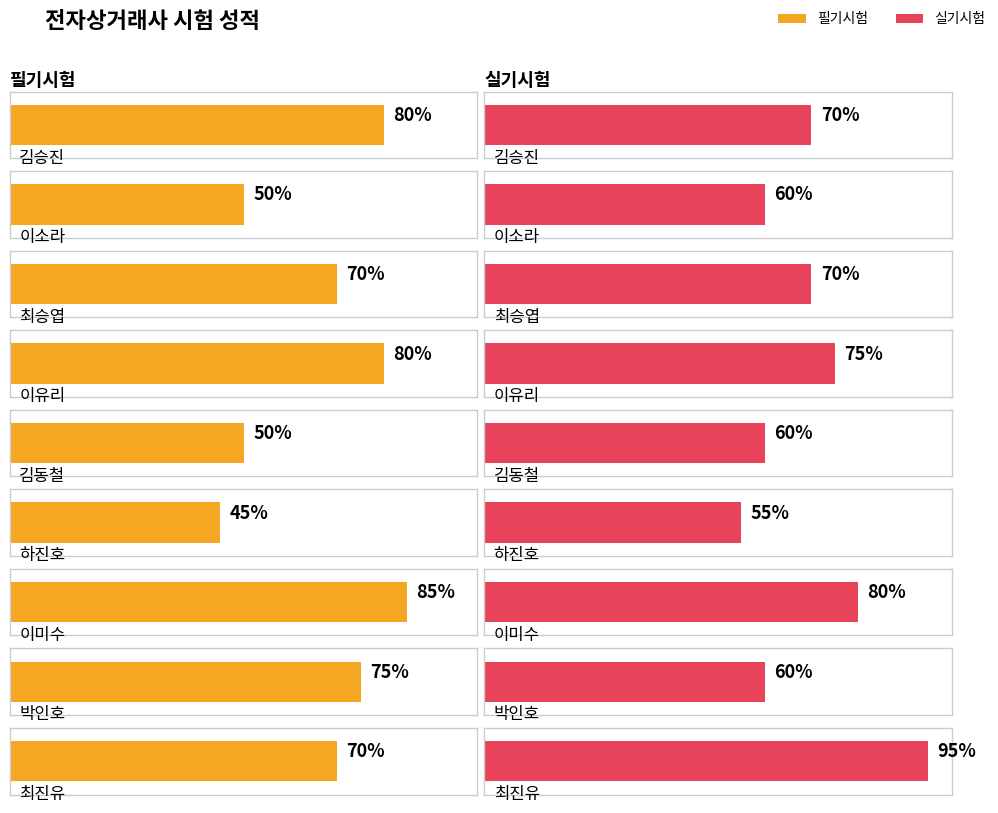

Rank the series by their maximum value, from lowest to highest.

필기시험, 실기시험